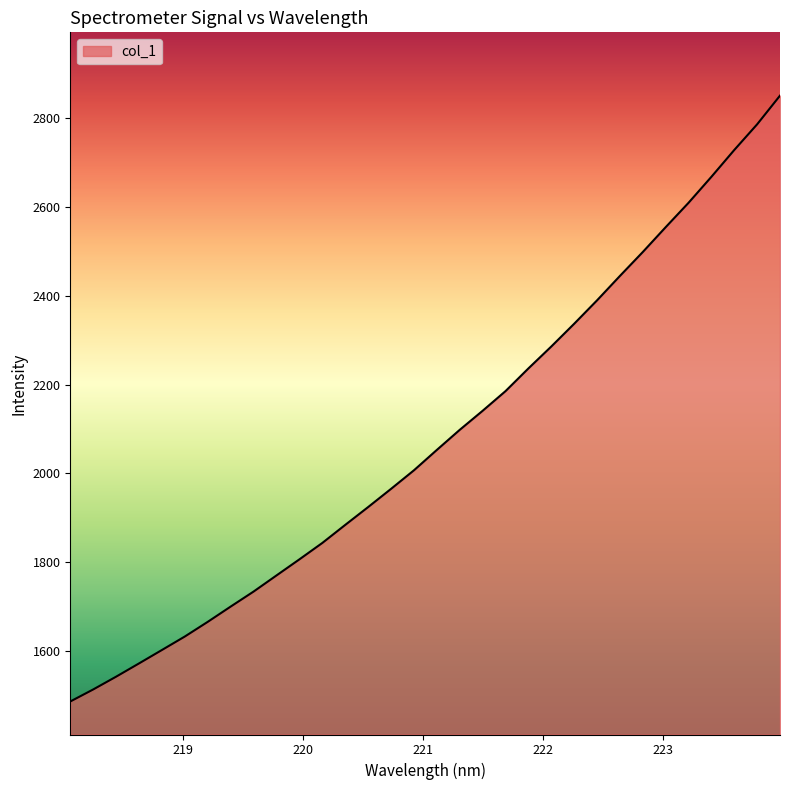

What is the greatest value displayed?

2850.8